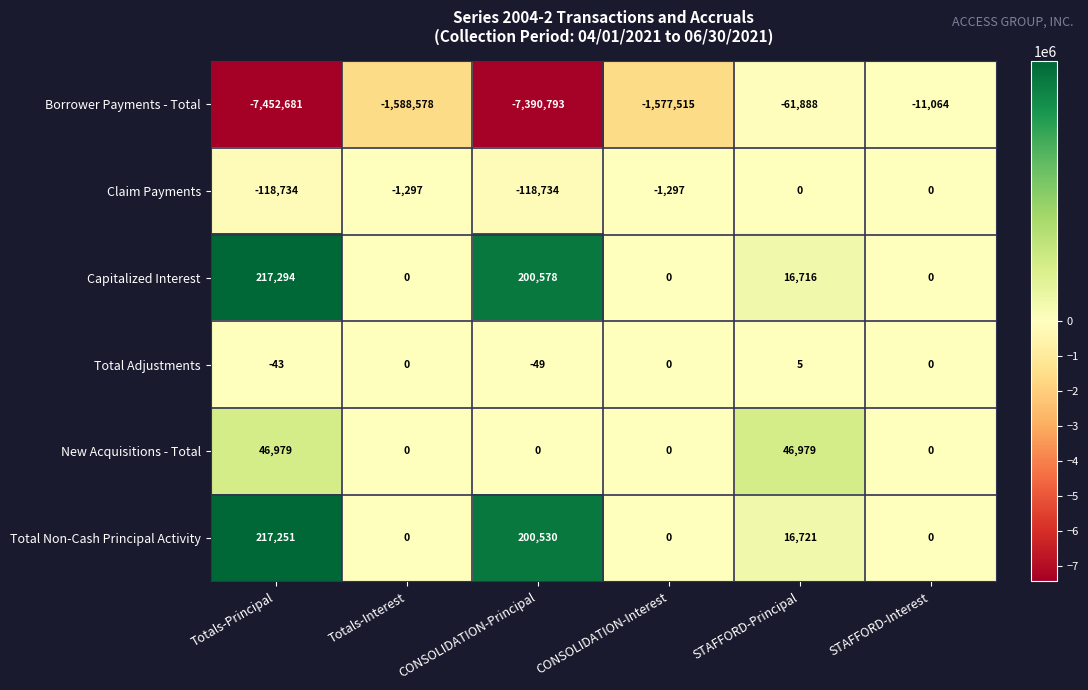

Which label corresponds to the largest value in the chart?

Totals-Principal